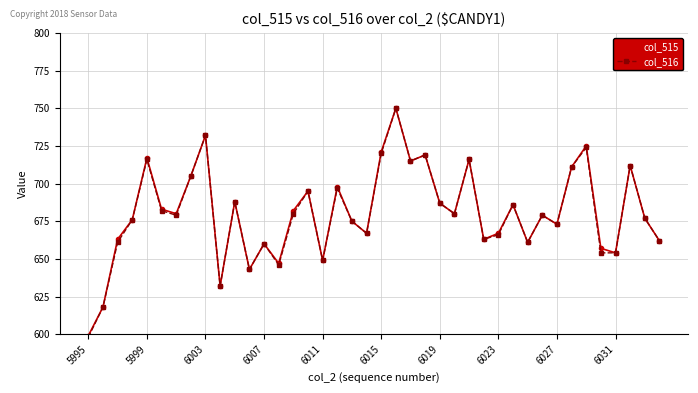

What is the lowest value of the col_515 series?

599